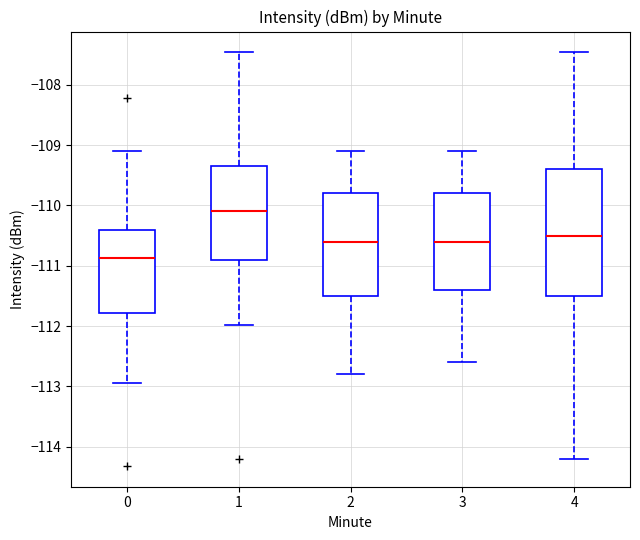

Reading left to right, transcribe this box plot: for each box, give where its median line is, the range the box spans, and where its two whiskers end, as read against the y-axis. The values are not printed on the chart, so give them approximately, as read against the axis.

0: median -110.9, box -111.8 to -110.4, whiskers -112.9 to -109.1
1: median -110.1, box -110.9 to -109.3, whiskers -112.0 to -107.5
2: median -110.6, box -111.5 to -109.8, whiskers -112.8 to -109.1
3: median -110.6, box -111.4 to -109.8, whiskers -112.6 to -109.1
4: median -110.5, box -111.5 to -109.4, whiskers -114.2 to -107.5